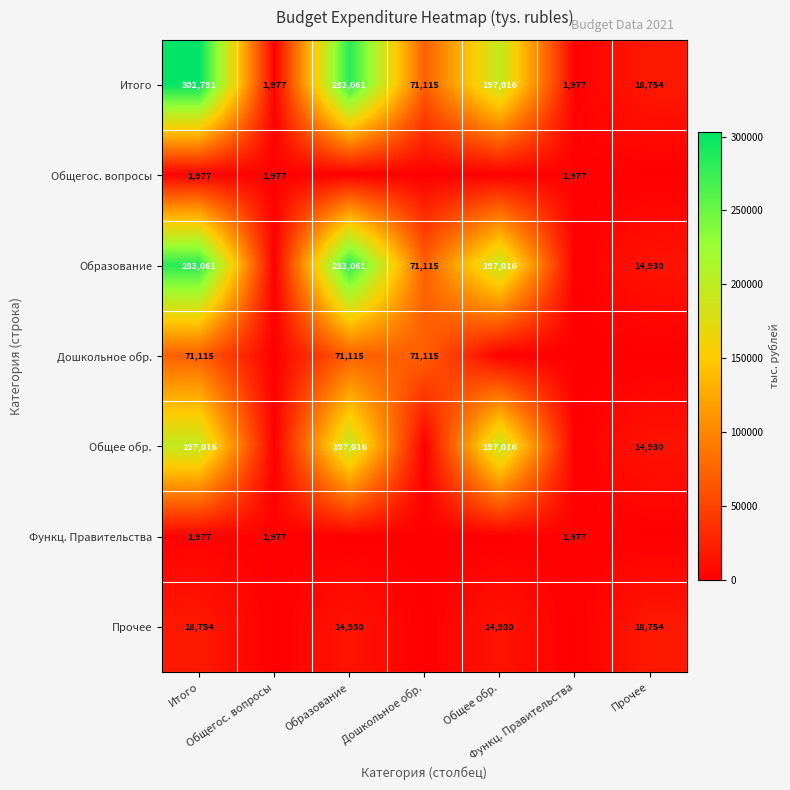

Which series has the widest spread of values?

Итого